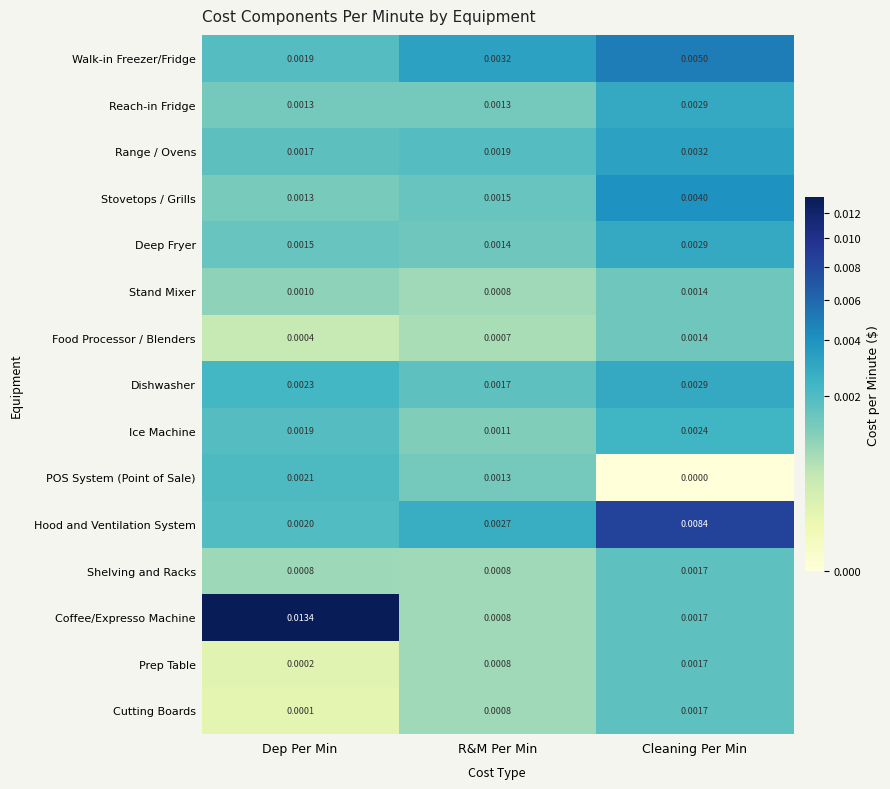

At which label is Cutting Boards closest to 0?

Dep Per Min